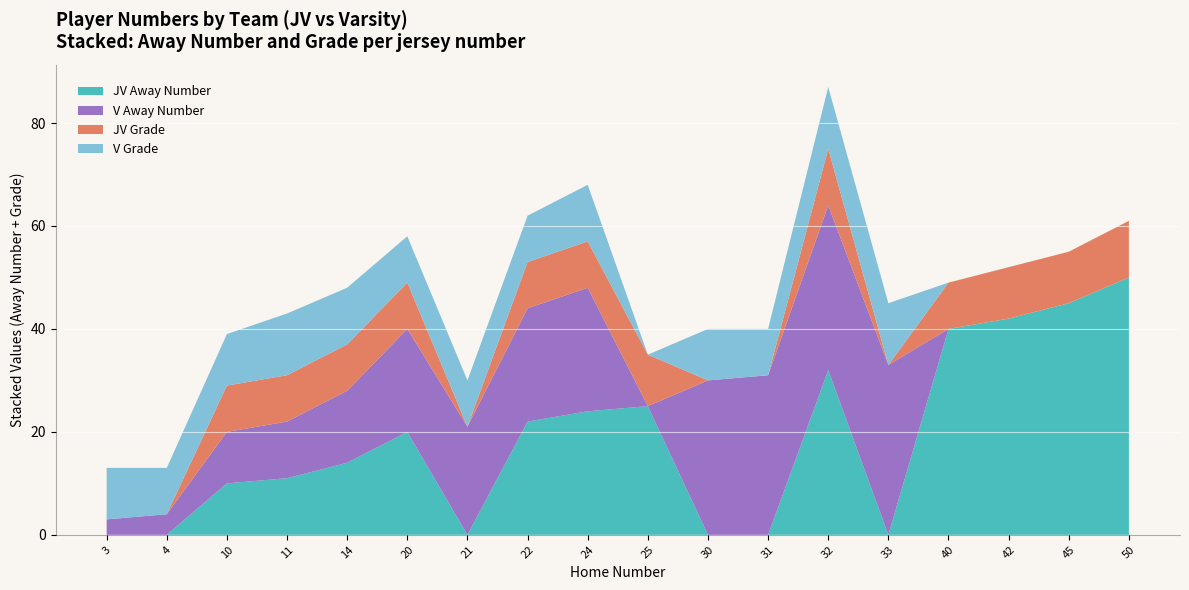

At which category is the sum across all series the highest?

32